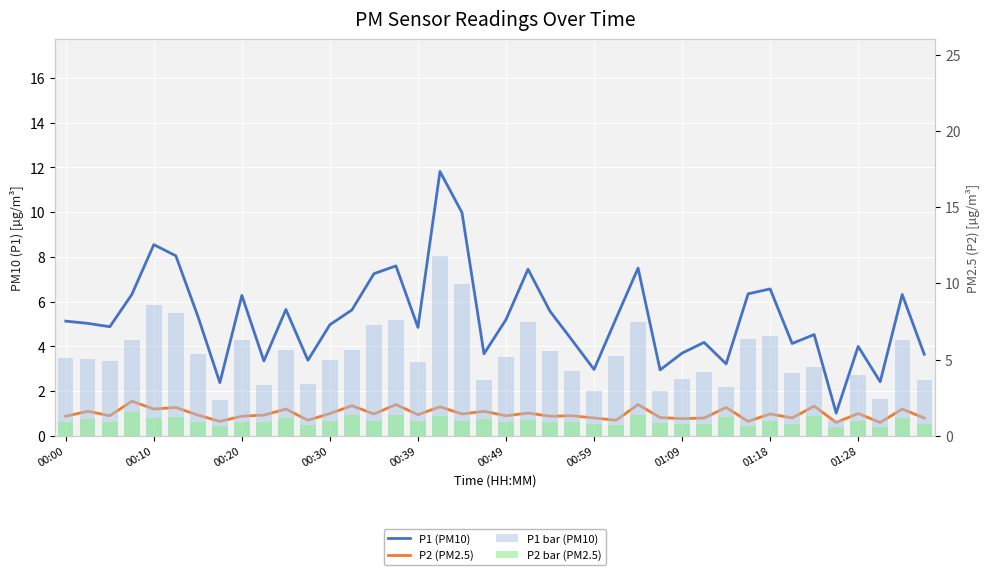

What are all the series names shown in the legend?

P1 (PM10), P2 (PM2.5), P1 bar (PM10), P2 bar (PM2.5)